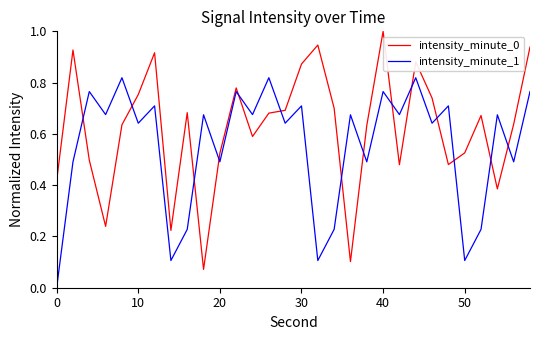

Which series has the widest spread of values?

intensity_minute_0